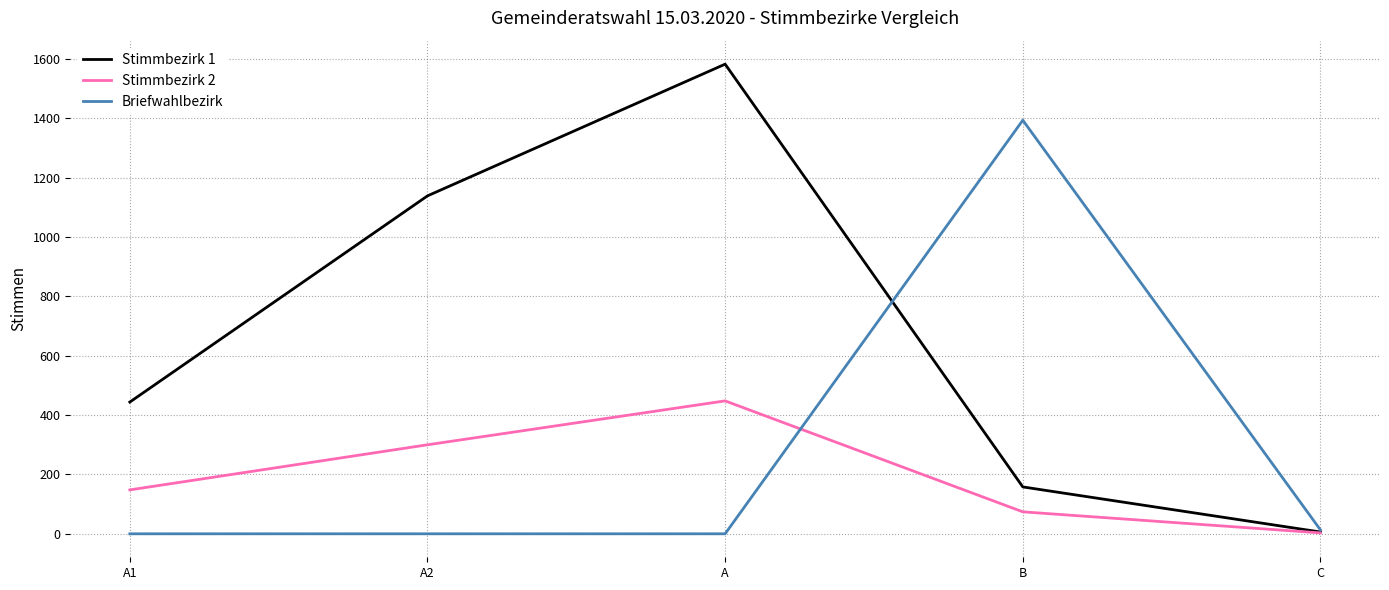

The Stimmbezirk 2 series shows 148 at A1. True or false?

True